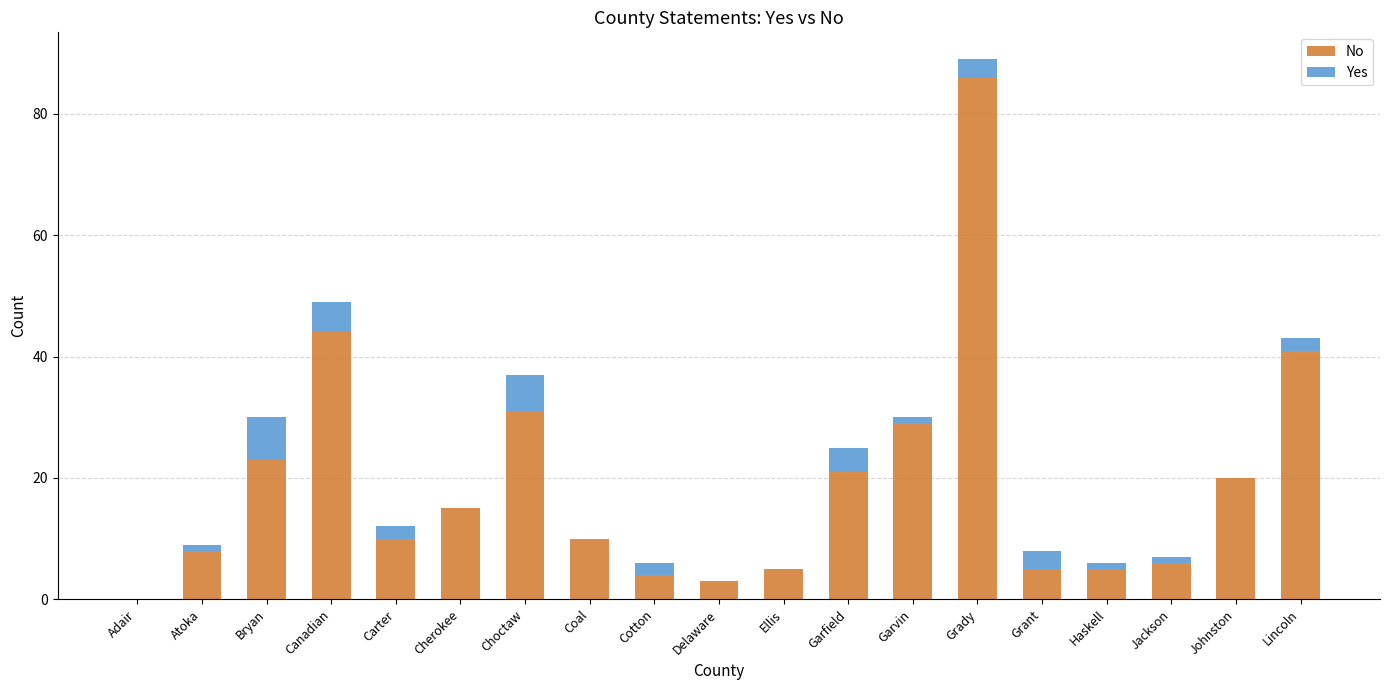

The No series shows 28 at Garfield. True or false?

False